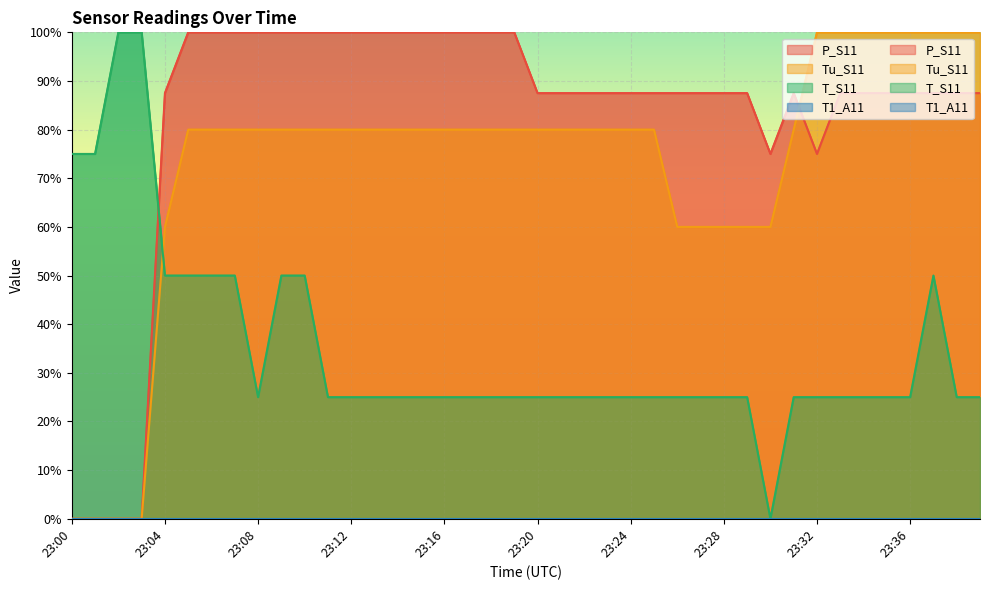

What is the sum of all Tu_S11 values?

2920.0